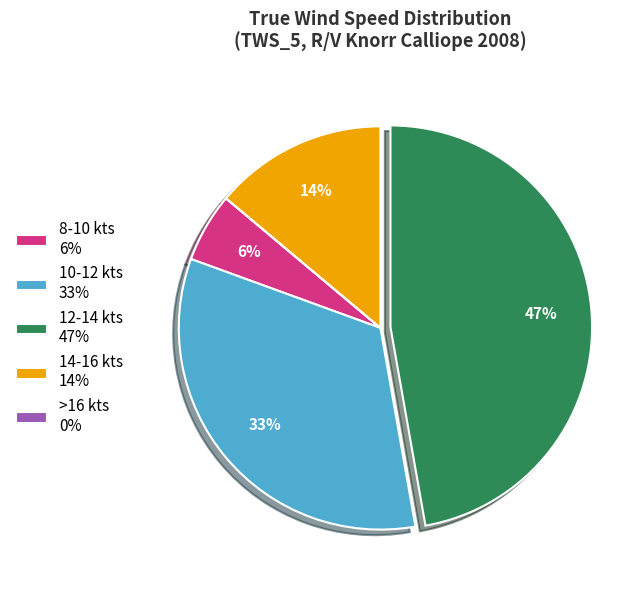

Is it true that 12-14 kts 47% is 47% of the pie?

True